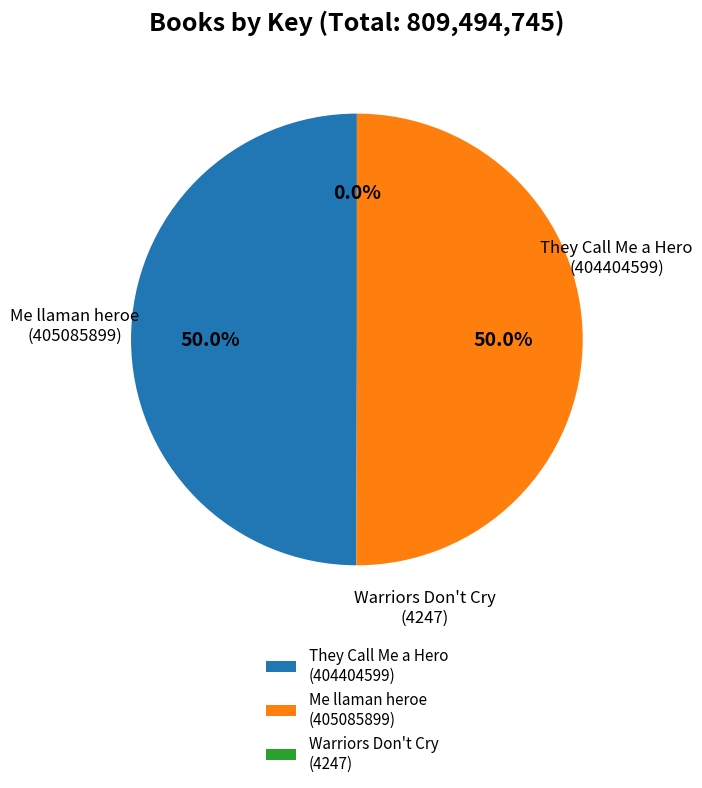

How much of the chart is everything except They Call Me a Hero (404404599)?

50.0%